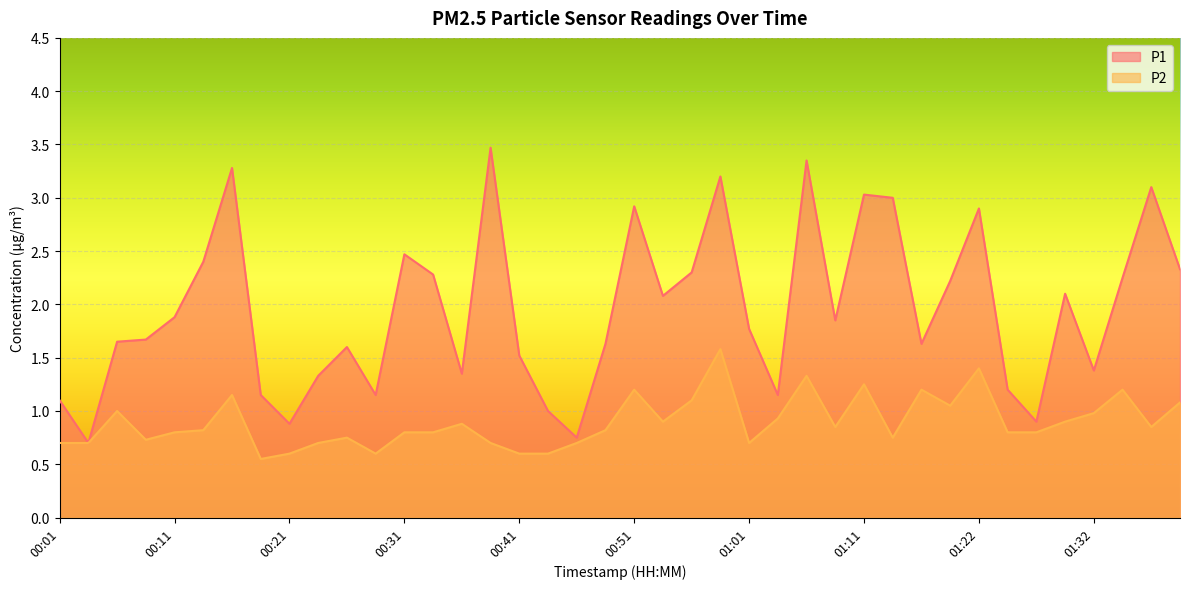

What is the label of the 5th point from the right?

01:29